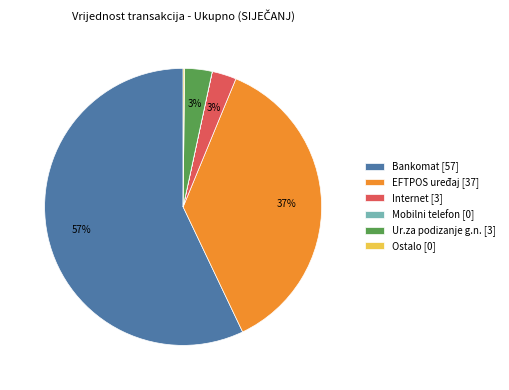

Is there a majority slice in this chart?

Yes